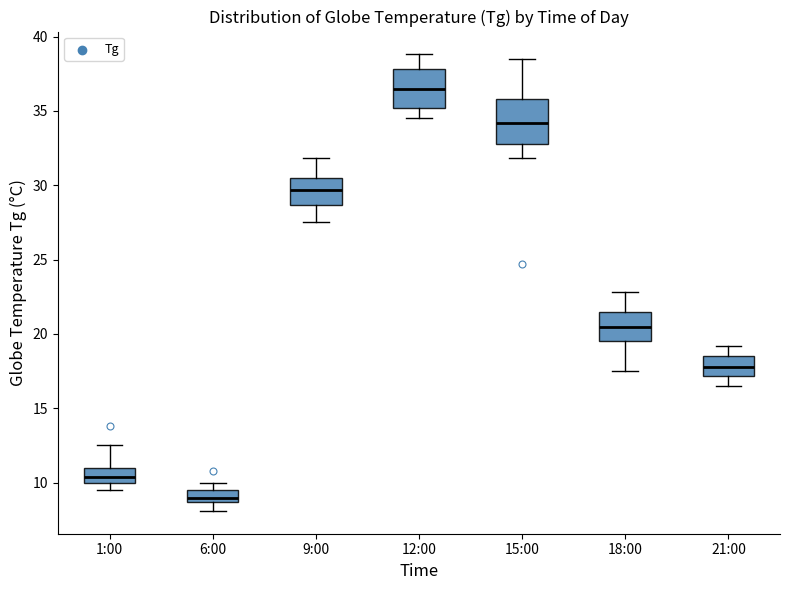

Which box has the highest median line?

12:00